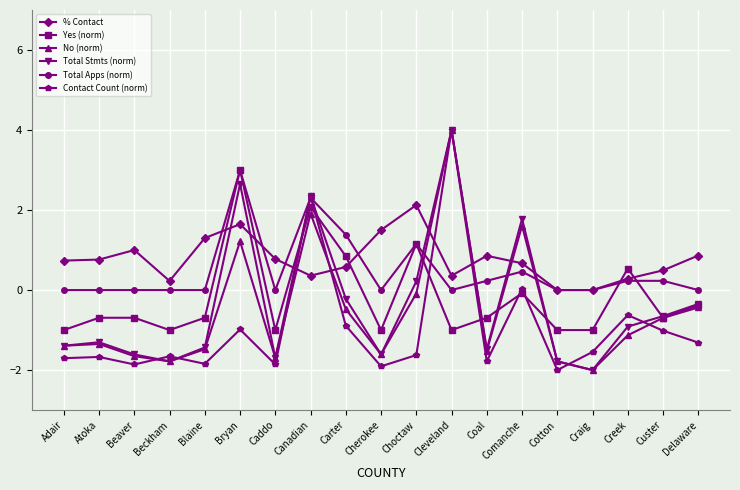

What is the approximate value of Yes (norm) at Creek?

0.5